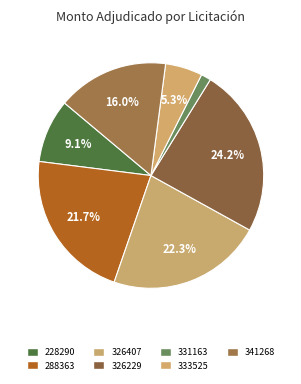

Count the number of slices in the pie.

7